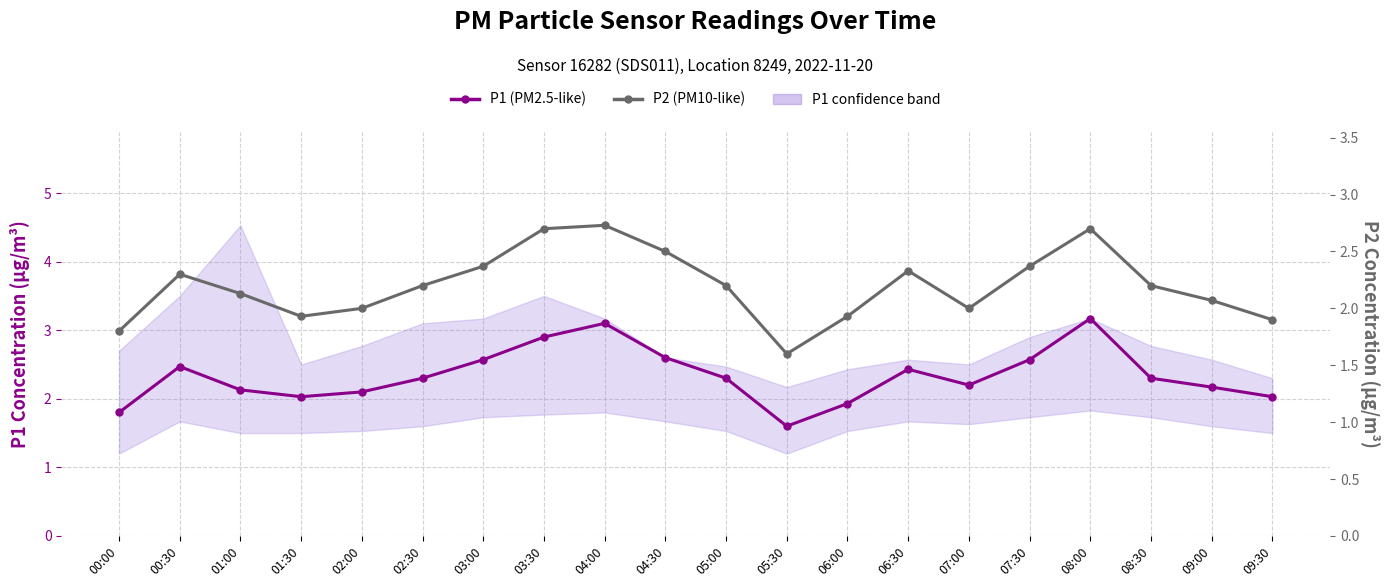

Which has a higher value, 01:30 or 00:00?

01:30